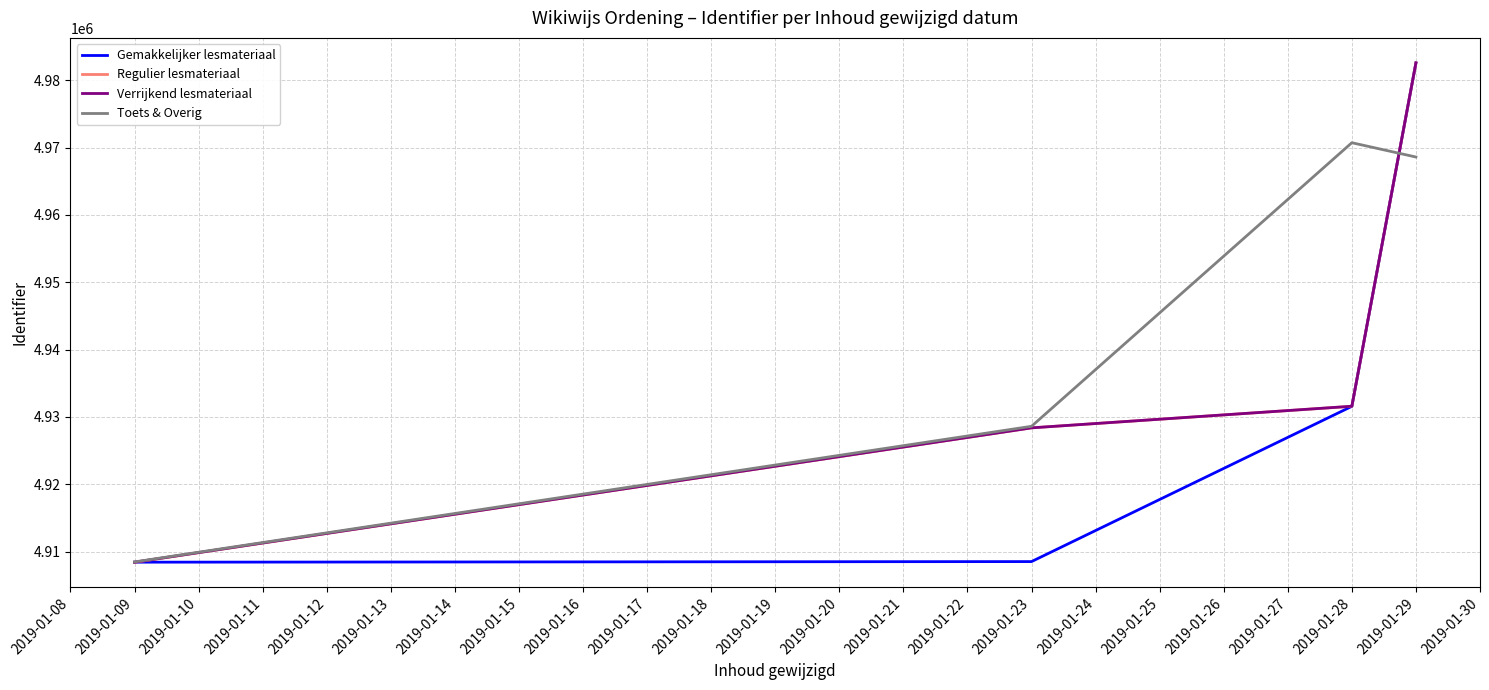

How many series are shown in this chart?

4